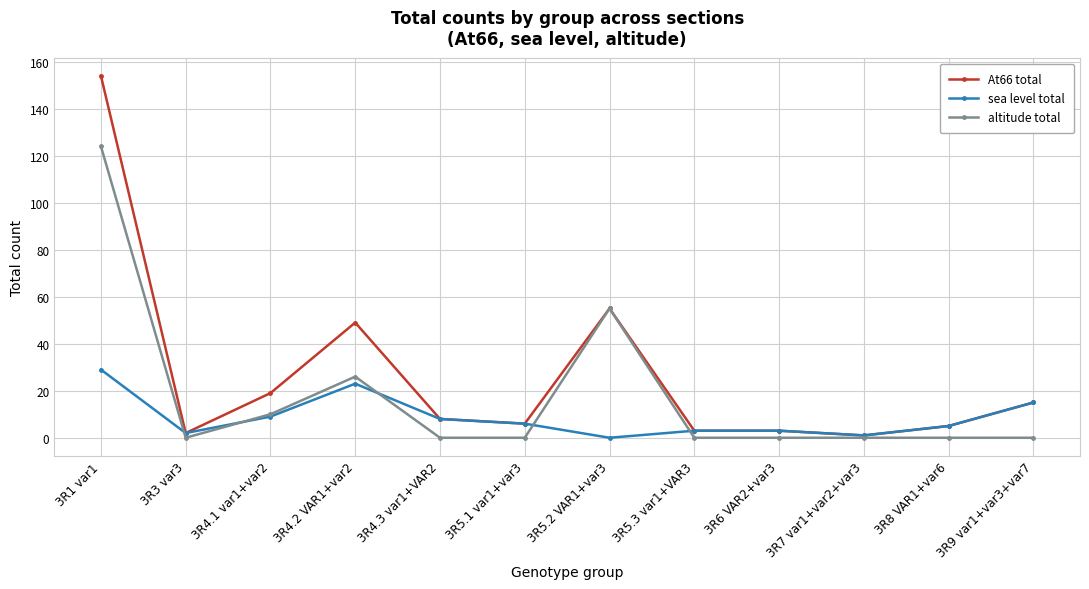

What position from the right is 3R5.3 var1+VAR3?

5